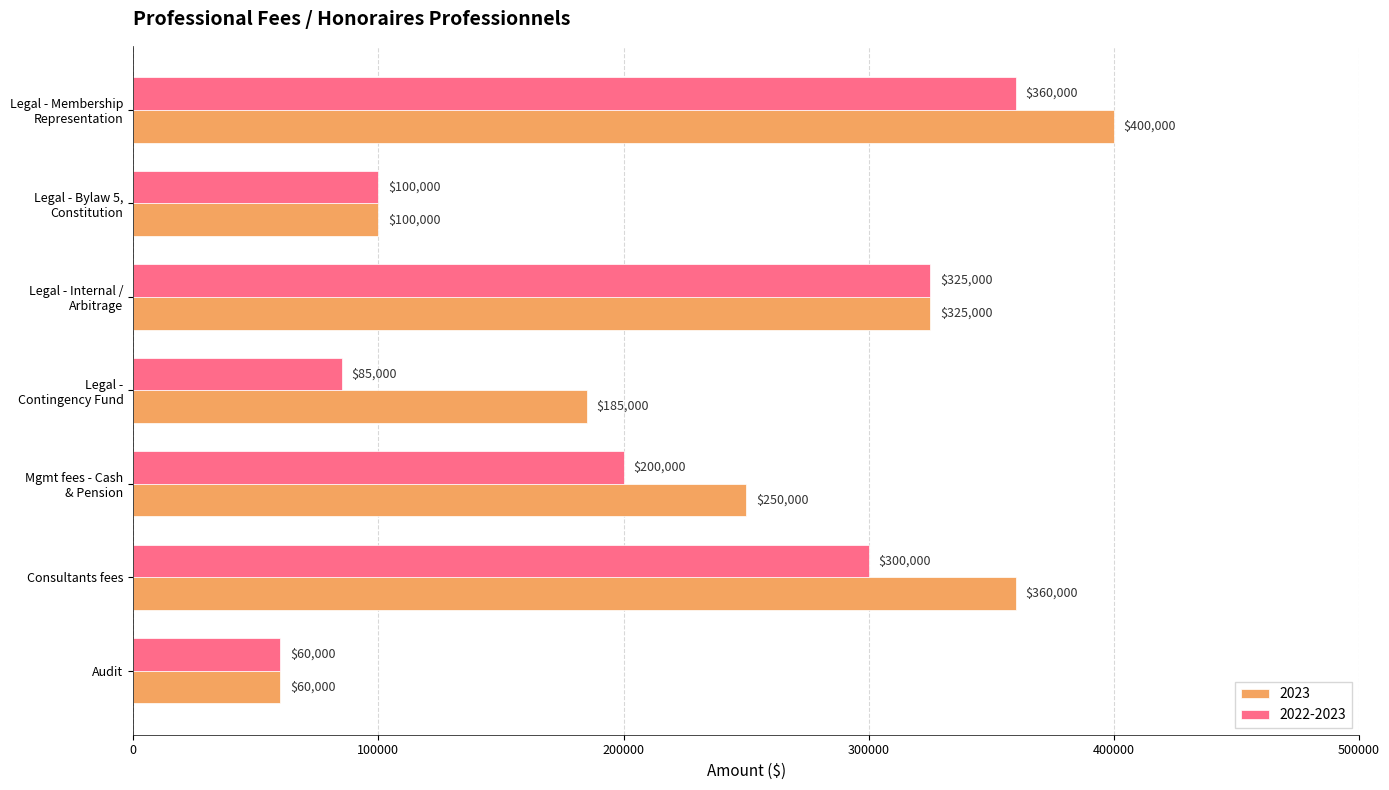

What is the minimum value shown in the chart?

60000